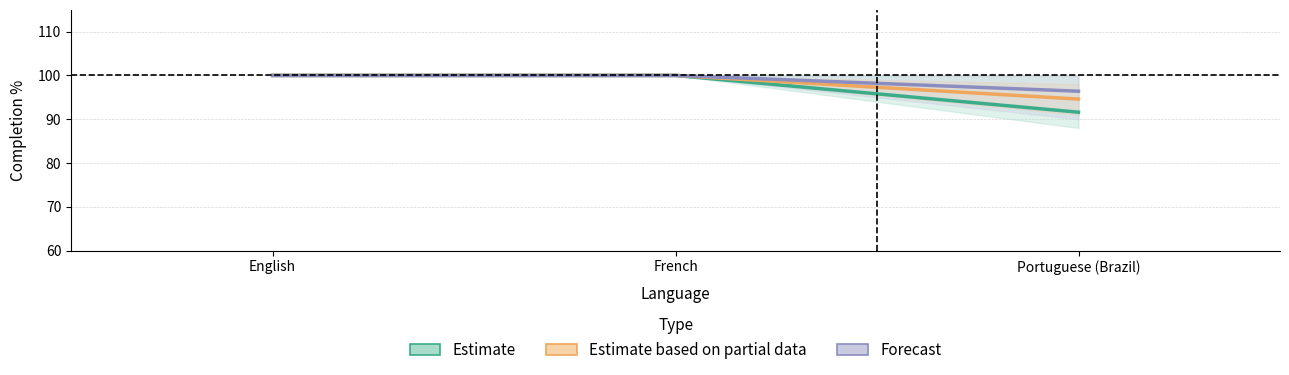

Is the value of Estimate based on partial data at English greater than the value of Forecast at French?

No